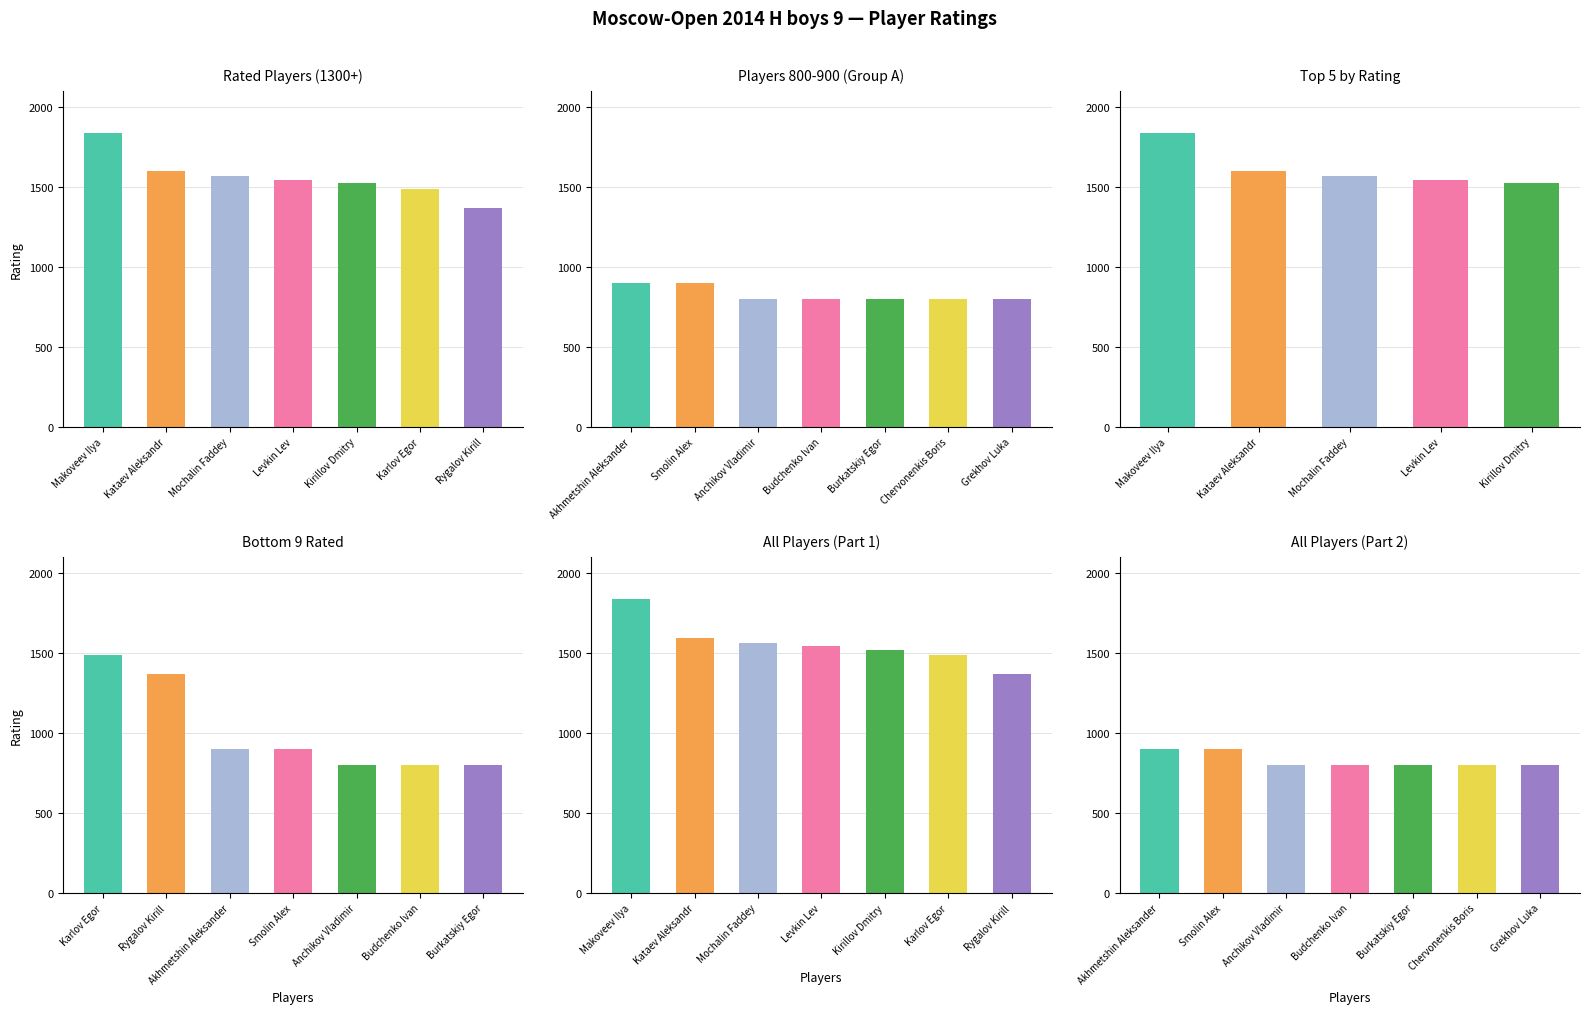

True or false: the data shows 1077 at Burkatskiy Egor.

False